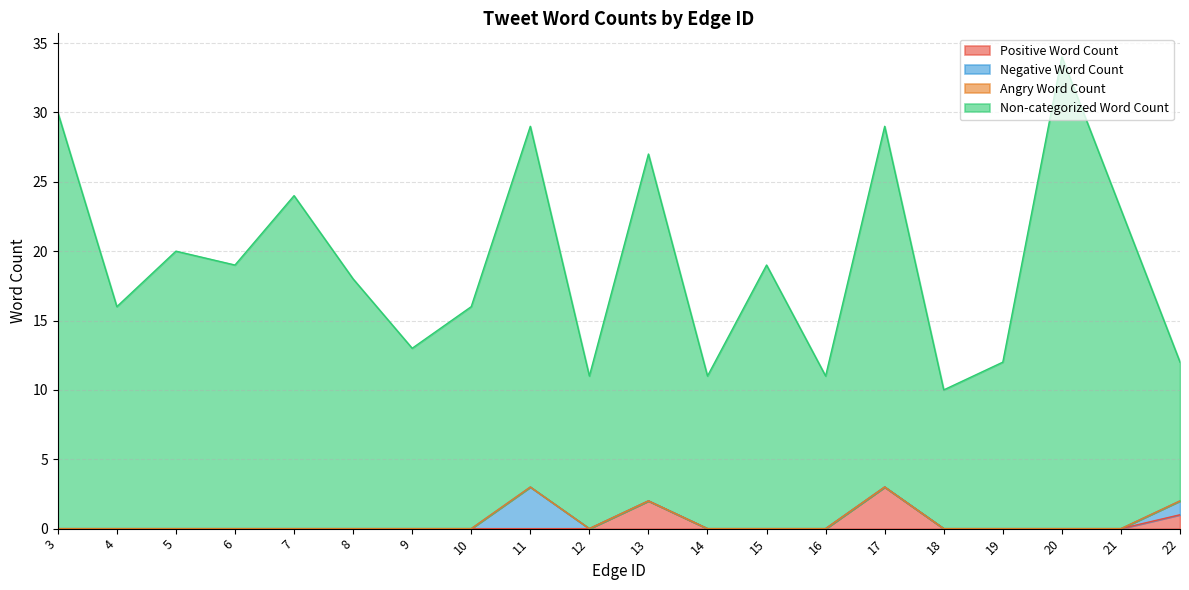

Is it true that Positive Word Count equals 2 at 19?

False